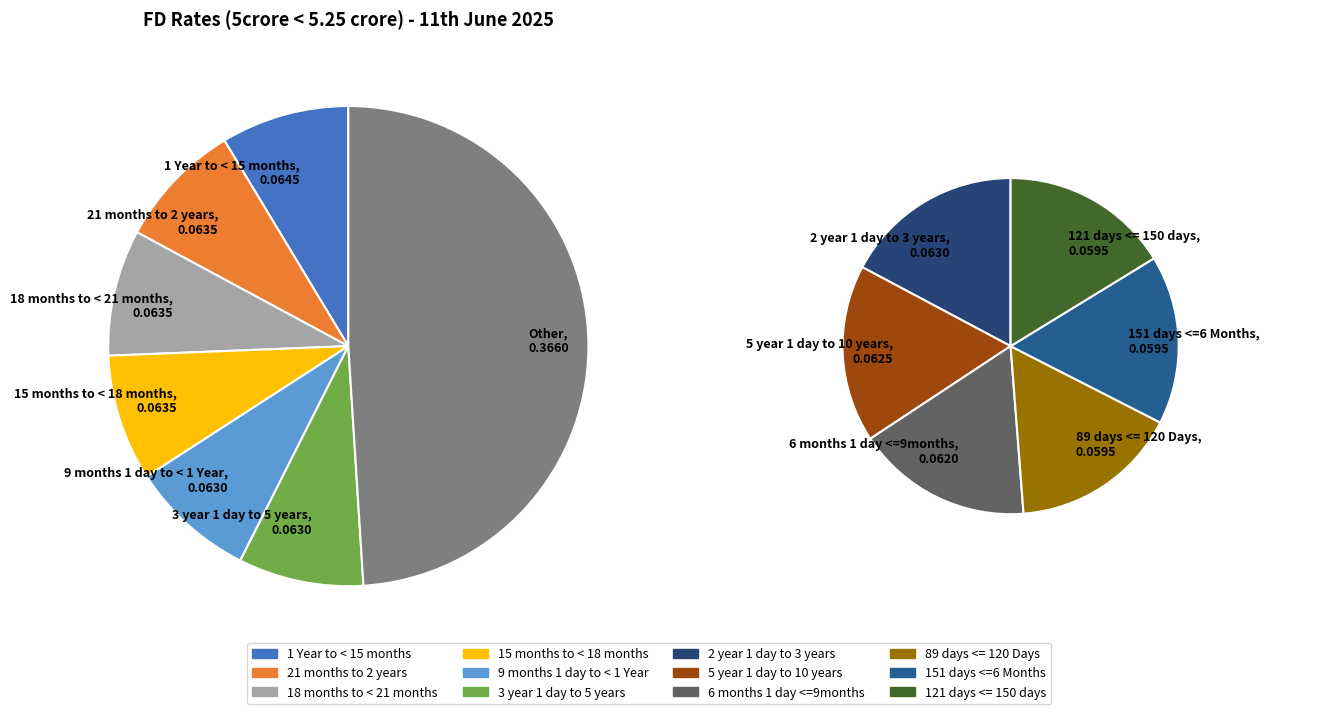

To the nearest percent, what is the combined percentage of 9 months 1 day to < 1 Year and 6 months 1 day <=9months?

17%